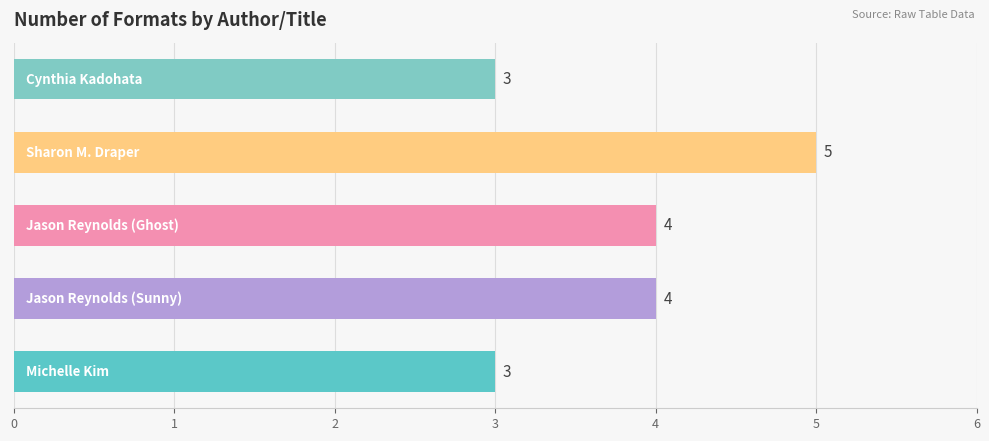

What is the minimum value shown in the chart?

3